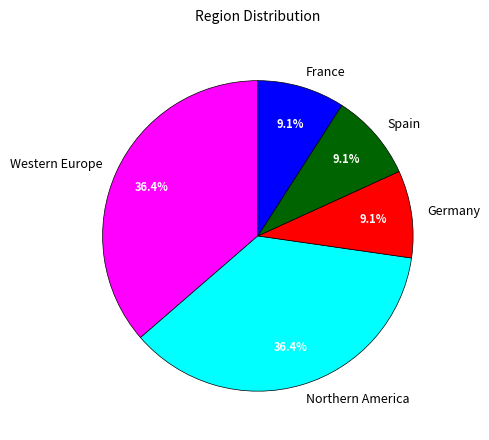

How much of the chart is everything except Spain?

90.9%